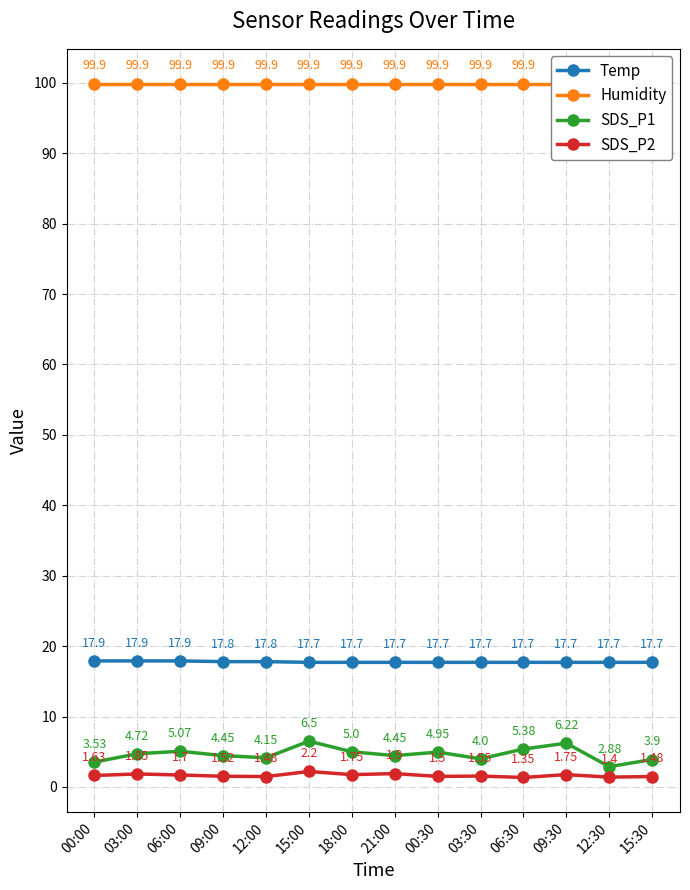

What is the difference between the maximum and second lowest values in the SDS_P2 series?

0.8